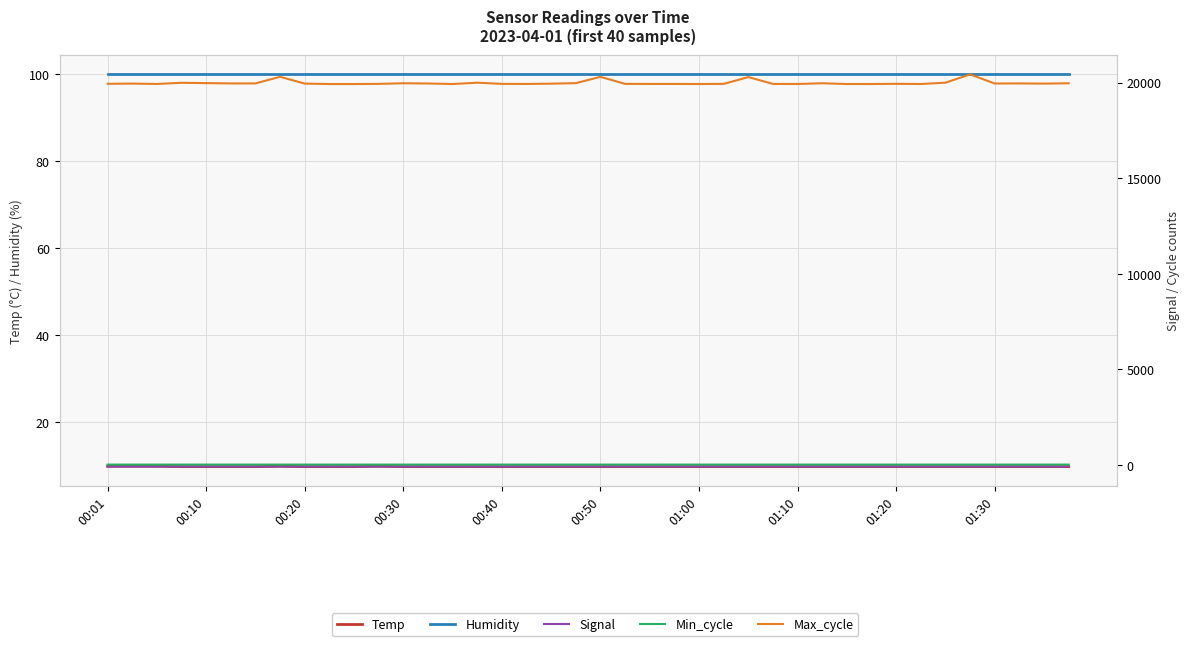

What position from the left is 25?

26